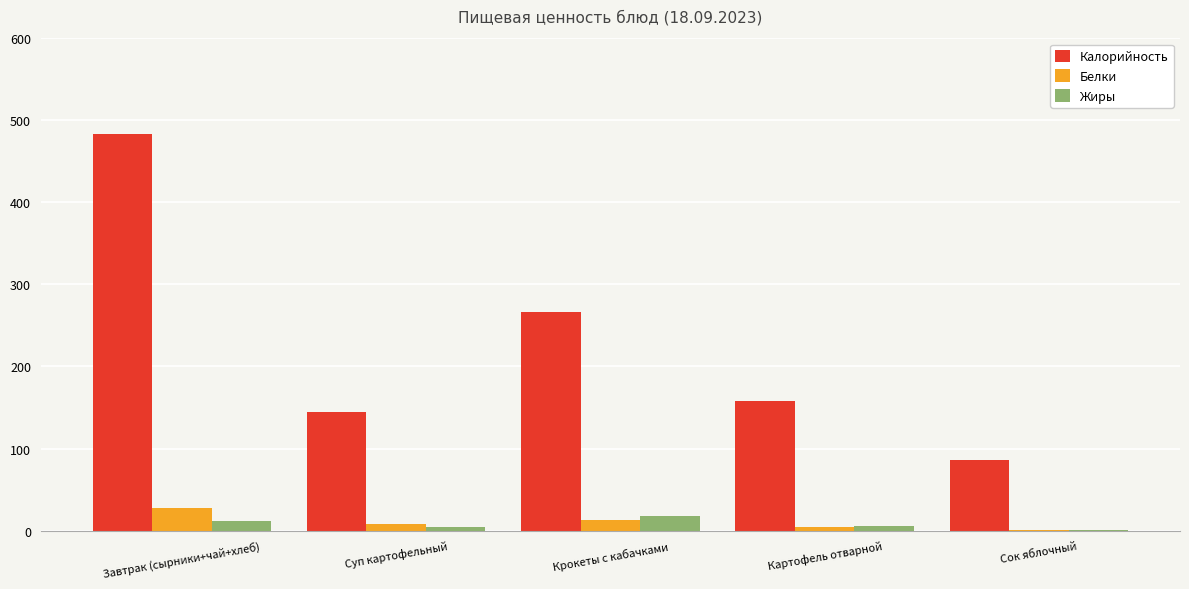

Which series changed the most between Крокеты с кабачками and Картофель отварной?

Калорийность